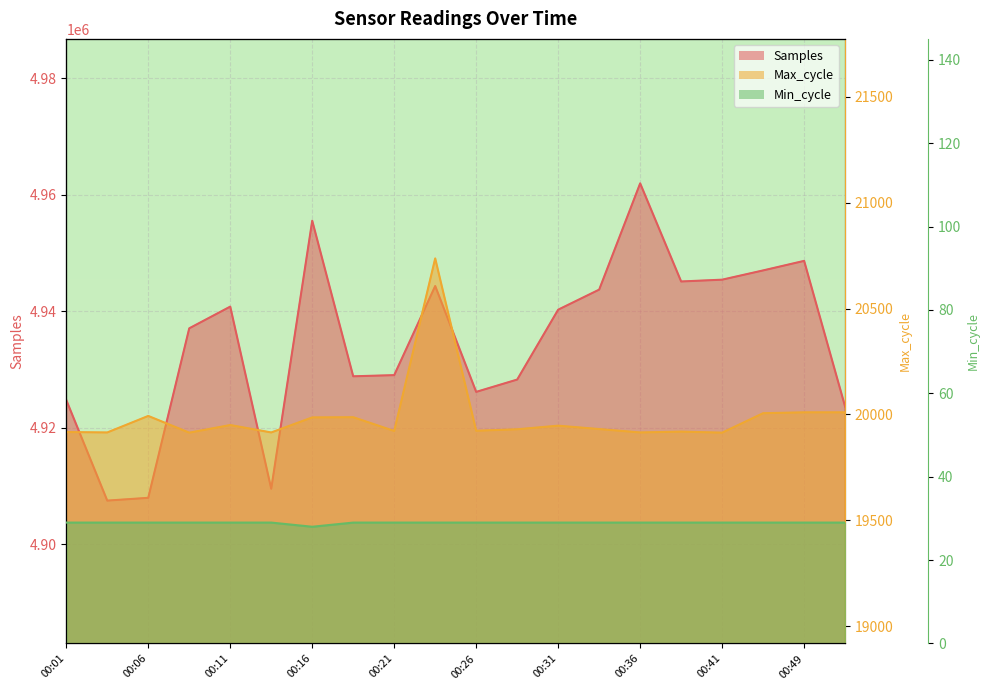

What is the minimum value shown in the chart?

28